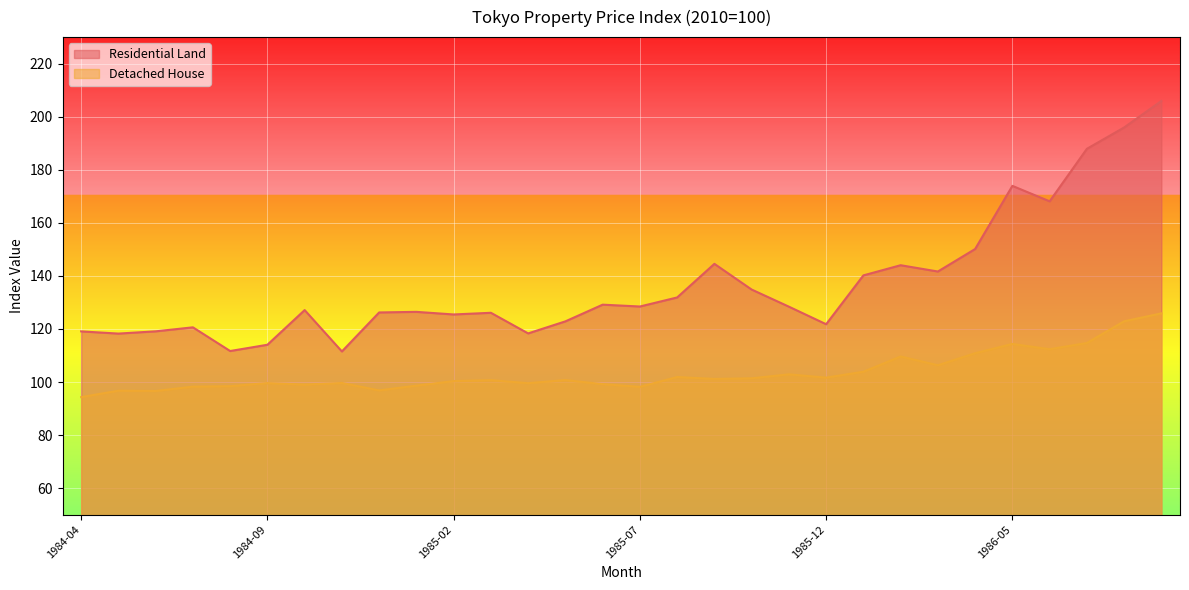

What are all the series names shown in the legend?

Residential Land, Detached House